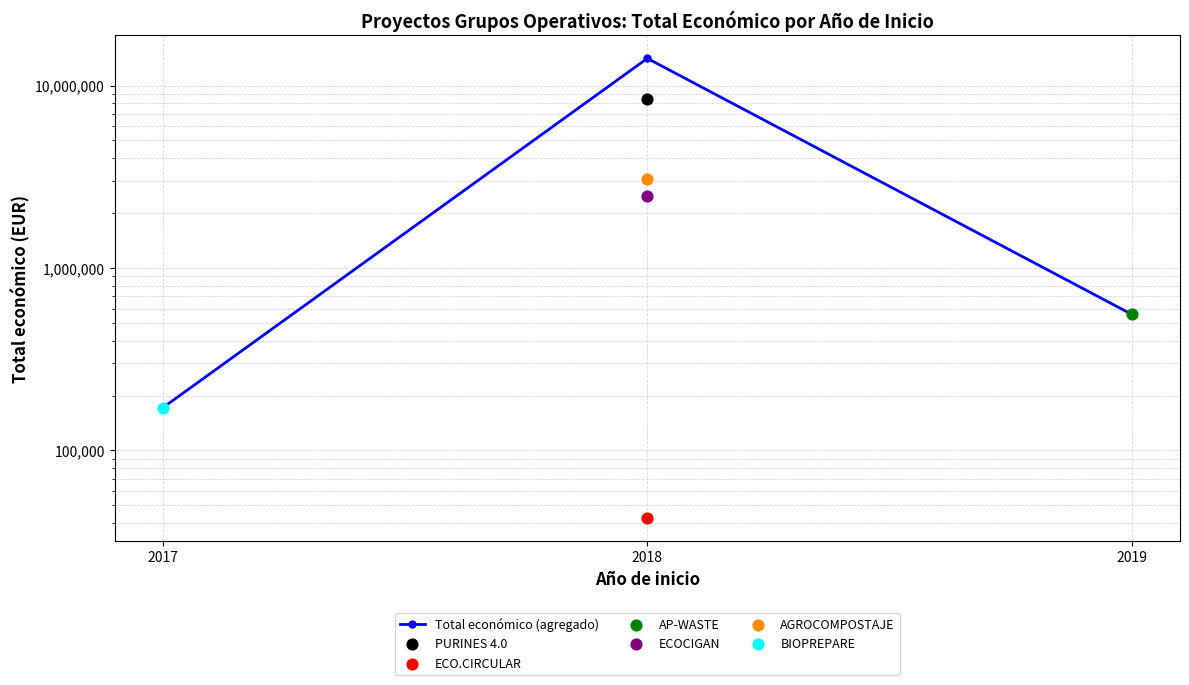

What is the ratio of the value at 2017 to the value at 2019?

0.3